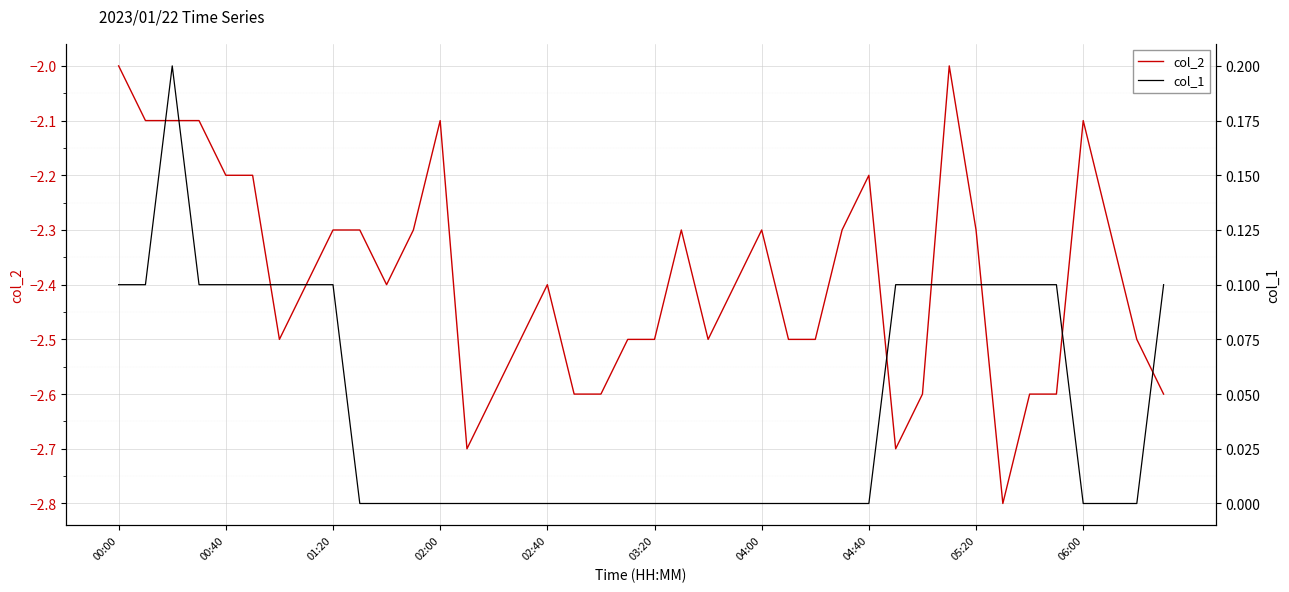

Is this an area chart (filled region under the line)?

No